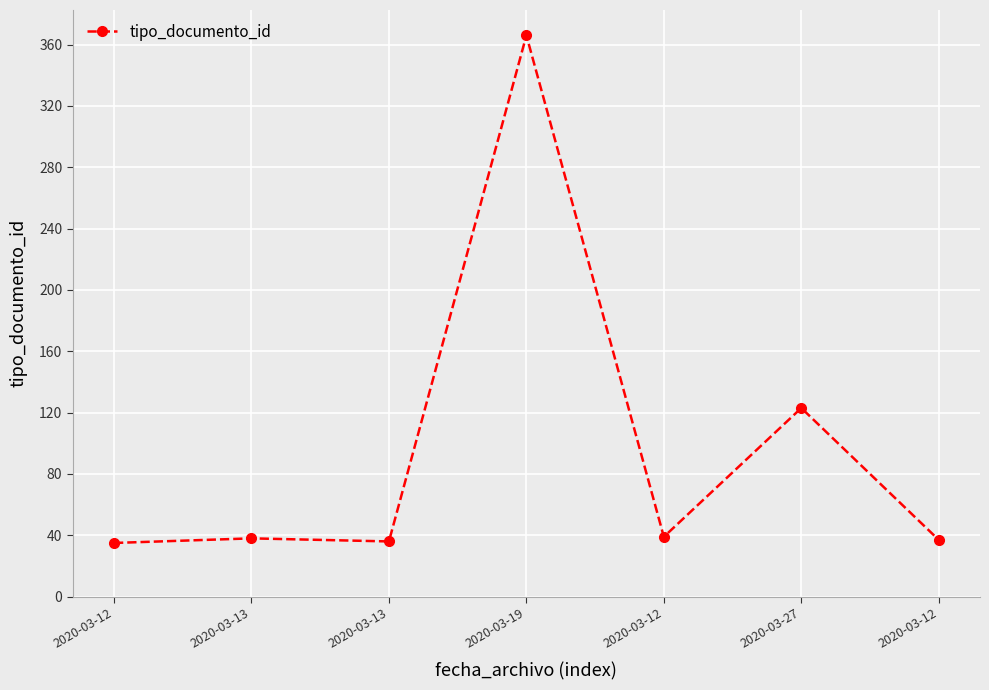

Which has a higher value, 2020-03-19 or 2020-03-12?

2020-03-19